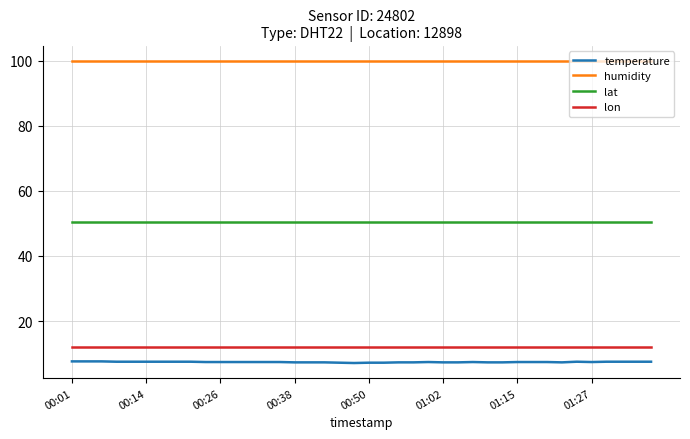

Which series has the largest total across all categories?

humidity